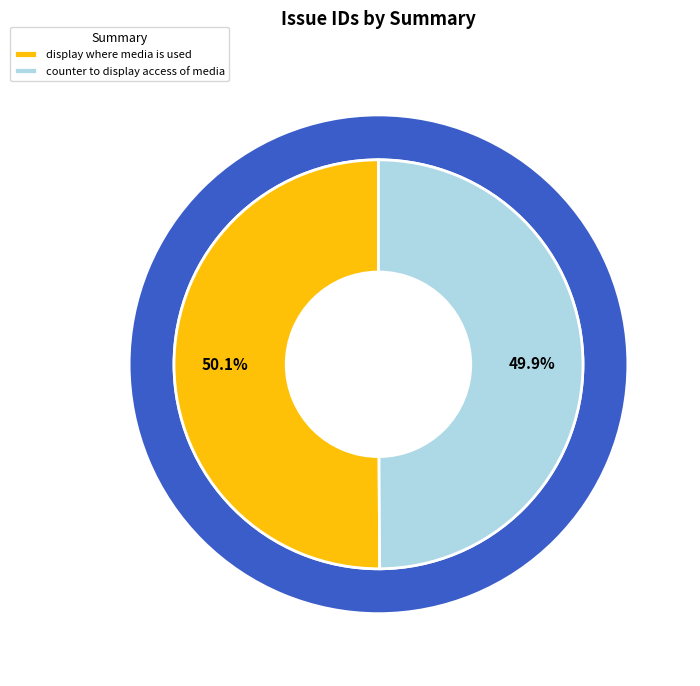

How many segments does this pie chart have?

2